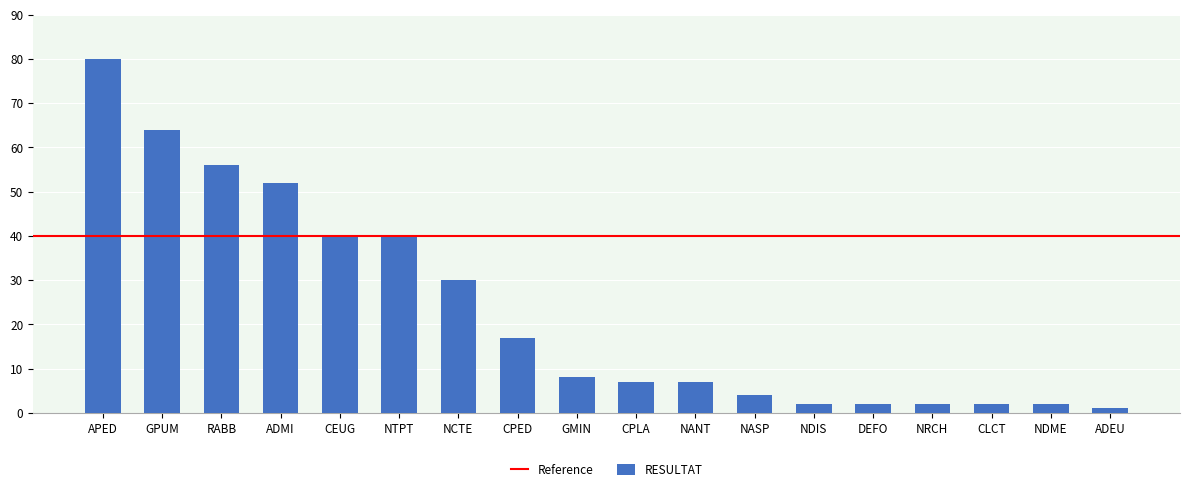

What is the difference between the values at NTPT and RABB?

16